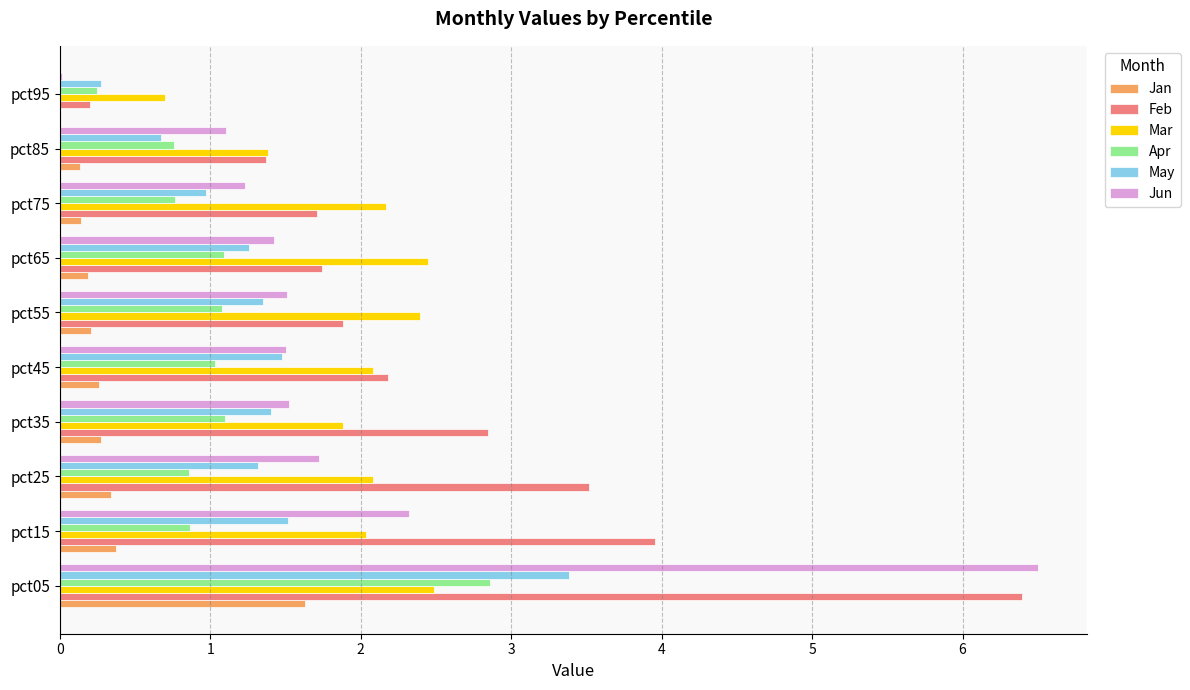

What is the sum of the May values at pct35 and pct45?

2.9